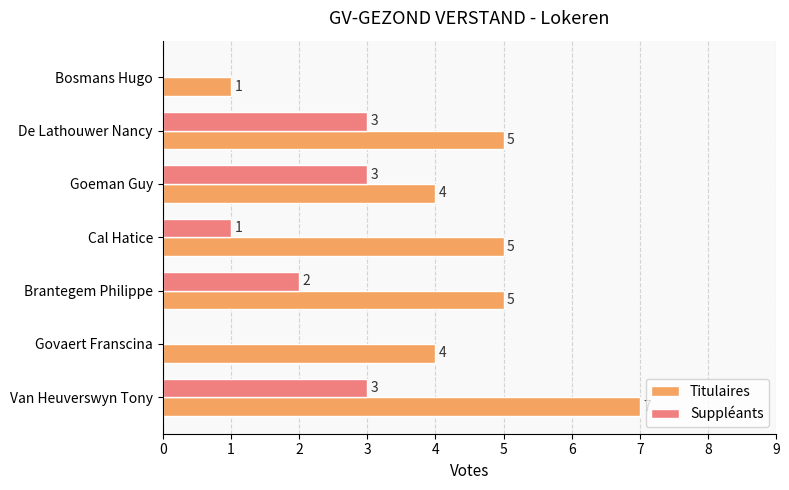

What is the greatest value displayed?

7